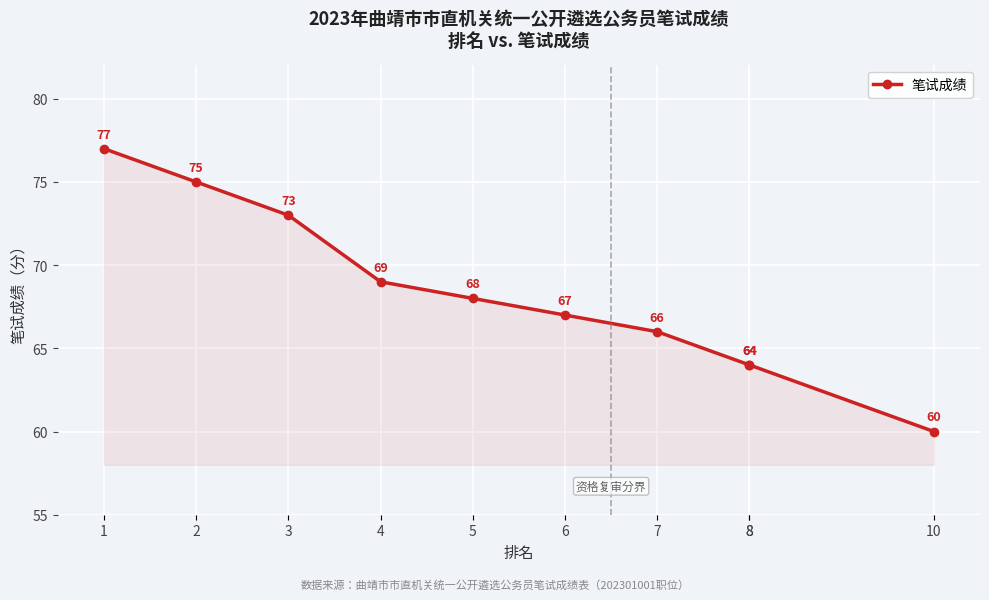

True or false: the data has more than 1 interior local peaks.

False